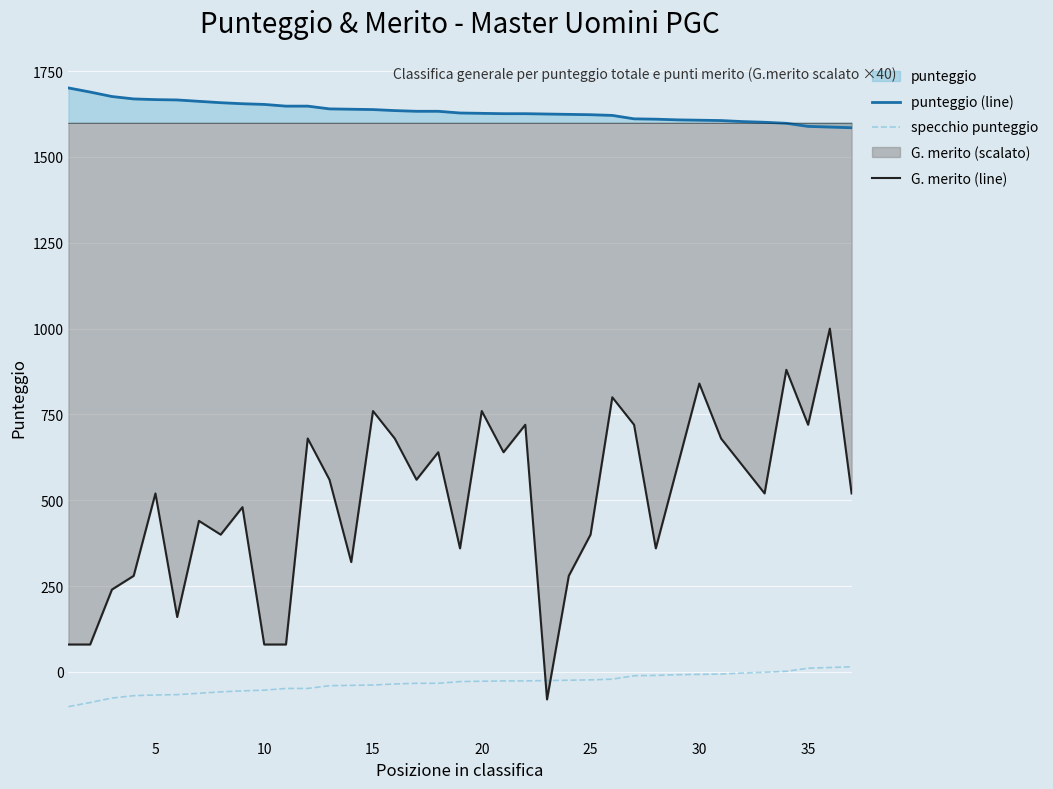

Which series has the largest range (max minus min)?

G. merito (line)